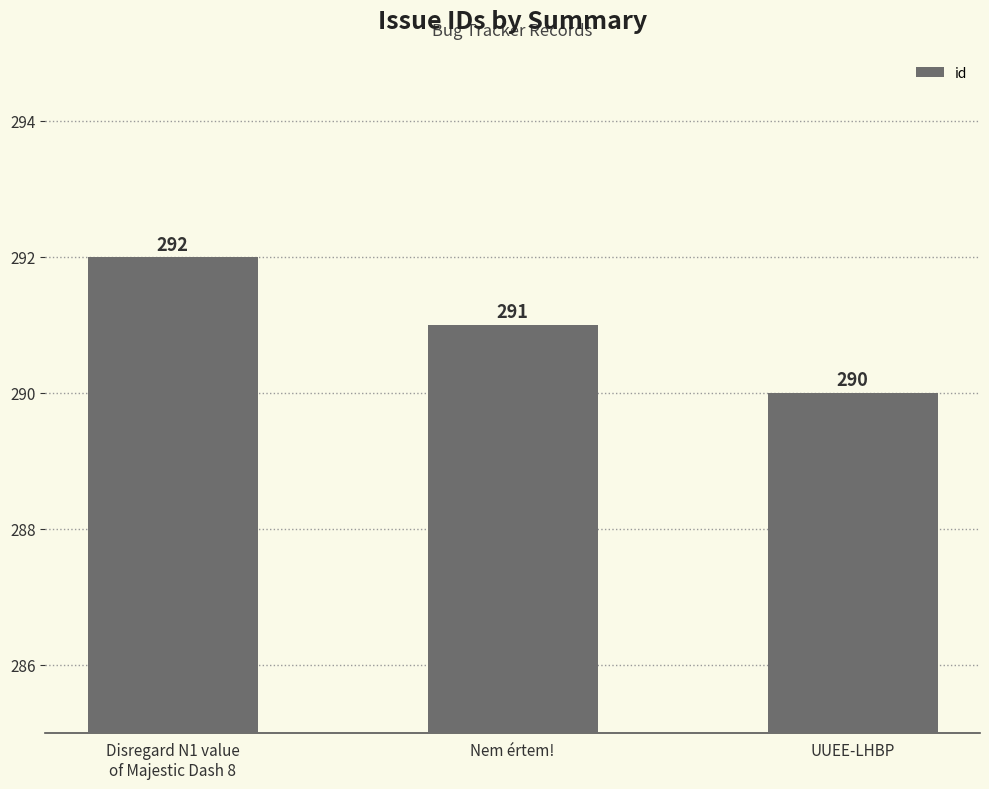

Where is the data nearest to the value 291?

Nem értem!